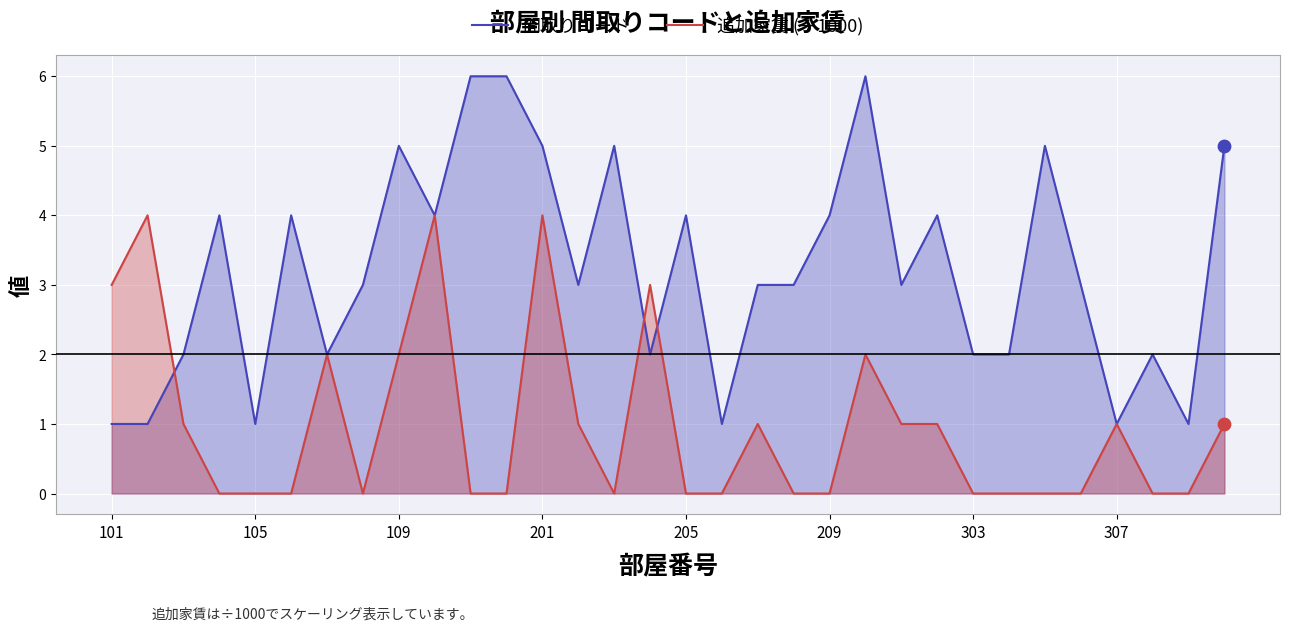

What are all the series names shown in the legend?

間取りコード, 追加家賃 (÷1000)